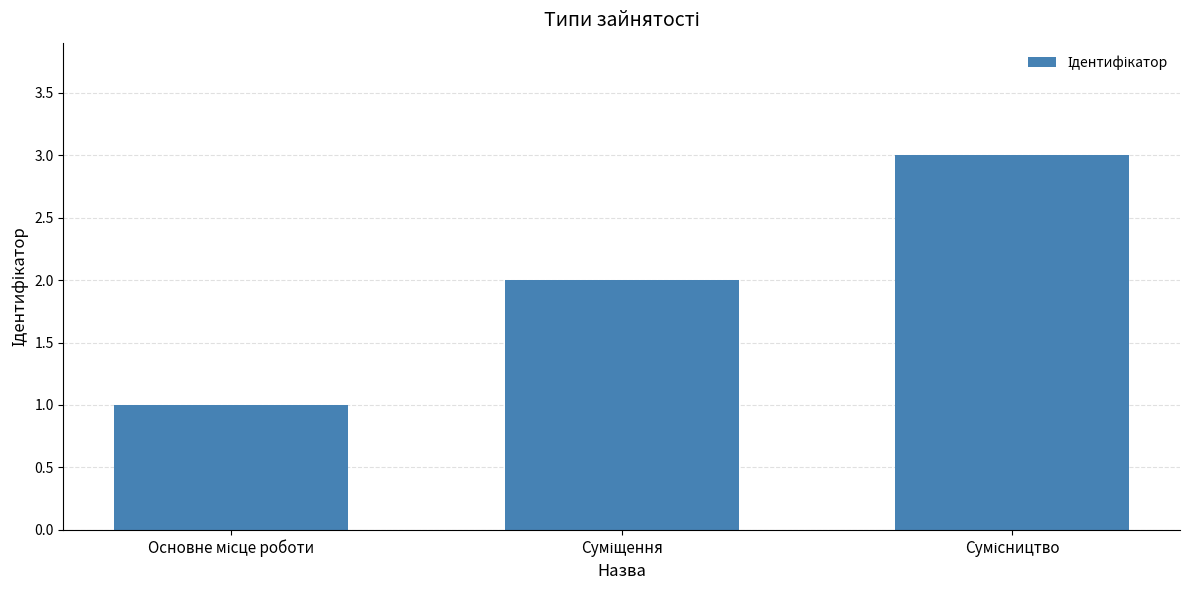

How many distinct data groups are displayed?

1